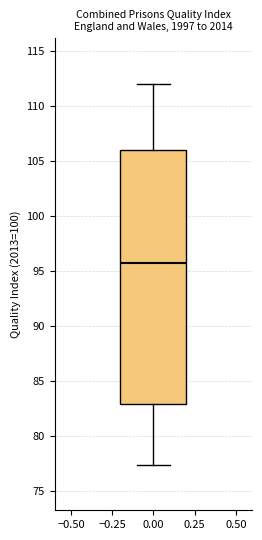

Read this box plot against the y-axis: the position of the median line, the range covered by the box, and the ends of both whiskers. The values are not printed on the chart, so give them approximately, as read against the axis.

median 95.5, box 83.0 to 106.0, whiskers 77.5 to 112.0